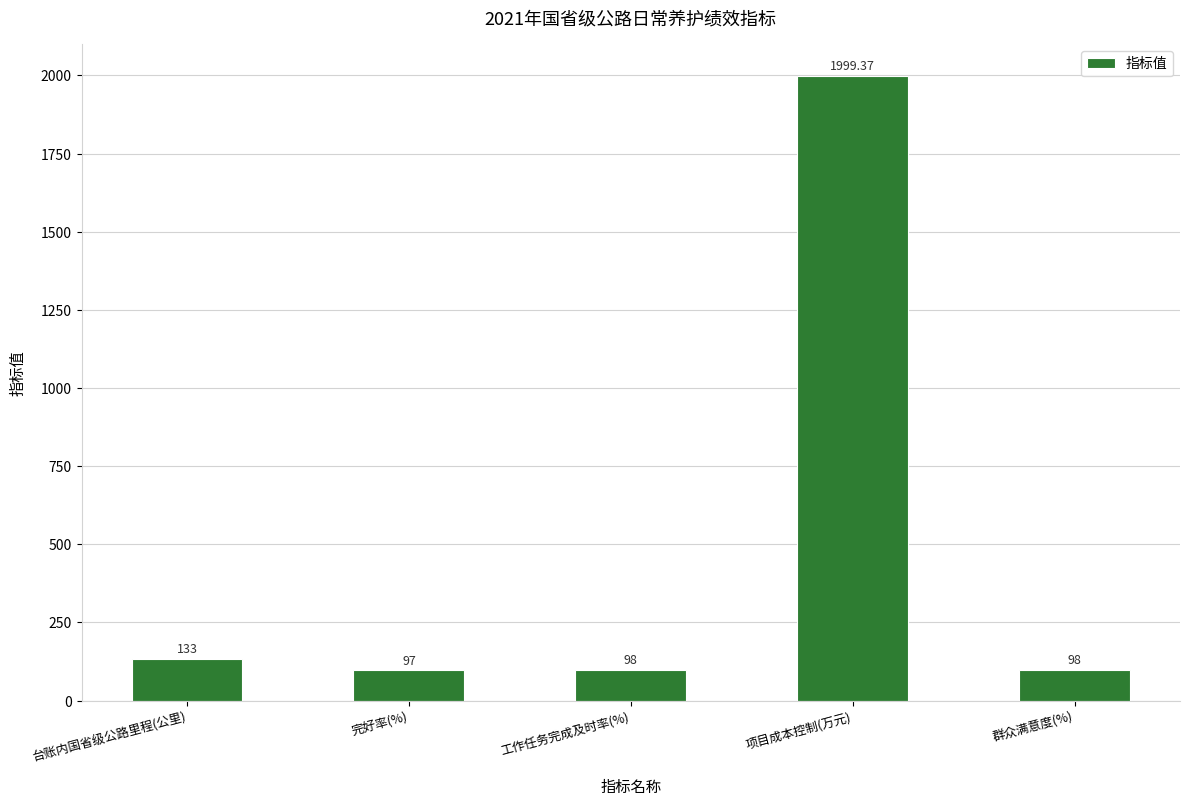

What is the change in value from 完好率(%) to 项目成本控制(万元)?

+1902.4